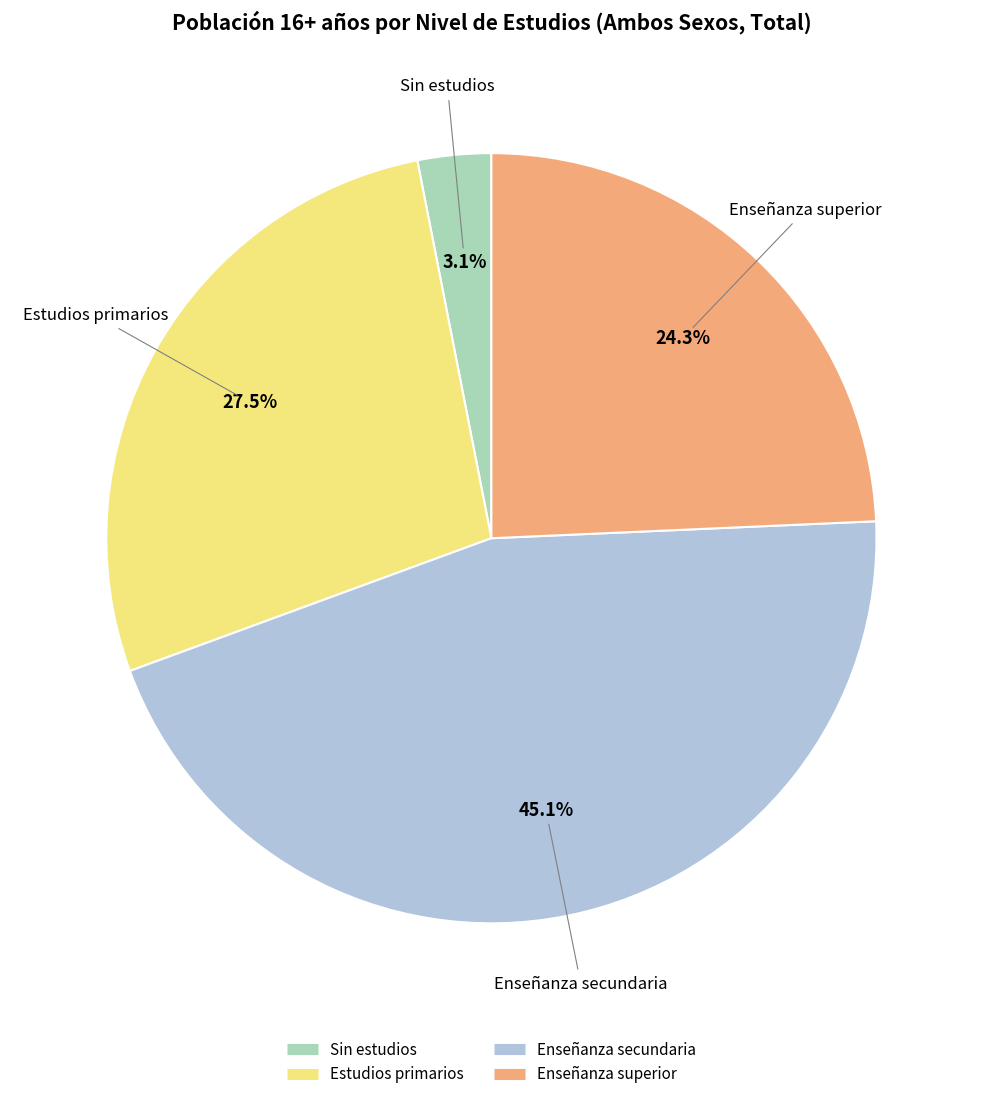

Between Sin estudios and Enseñanza superior, which is larger?

Enseñanza superior